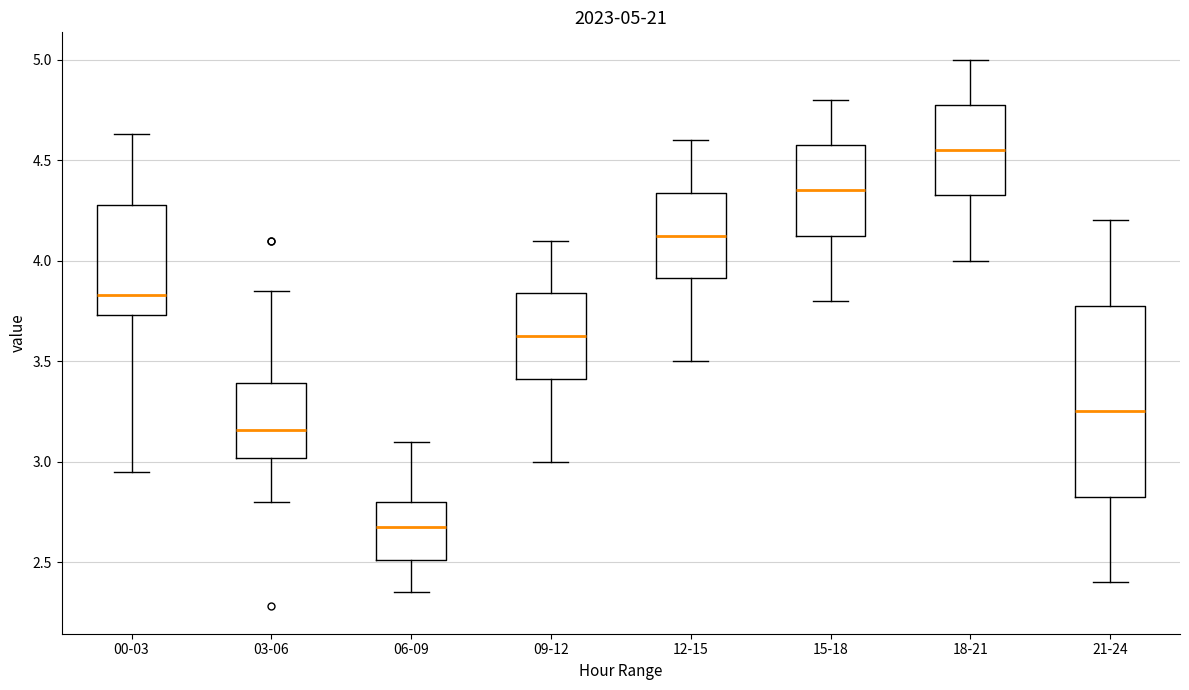

Which box's median line is the highest?

18-21